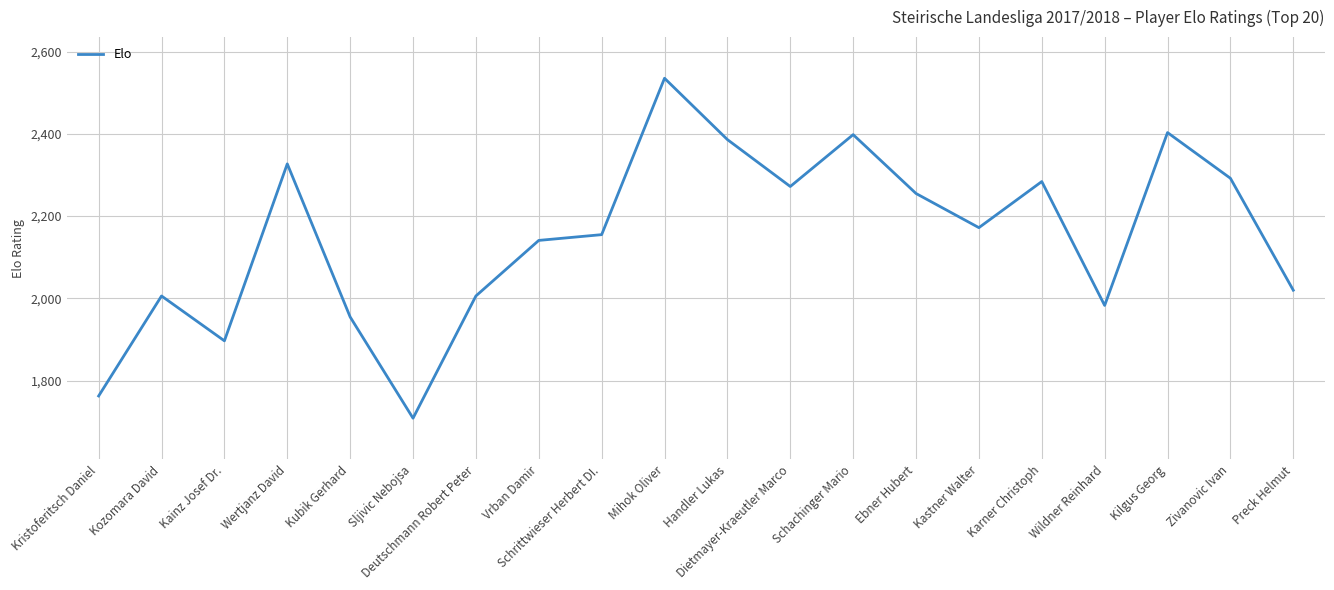

What is the minimum value shown in the chart?

1709